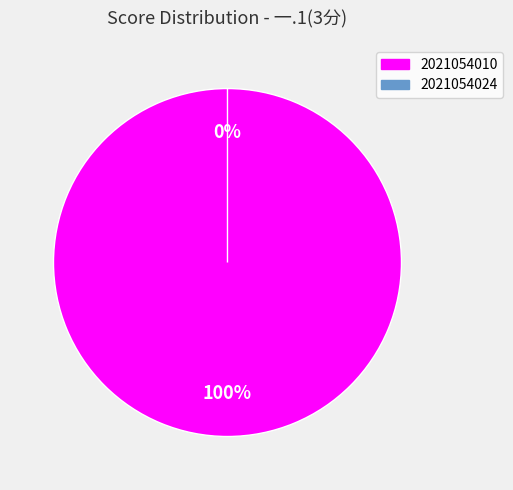

To the nearest percent, what portion does 2021054010 represent?

100%